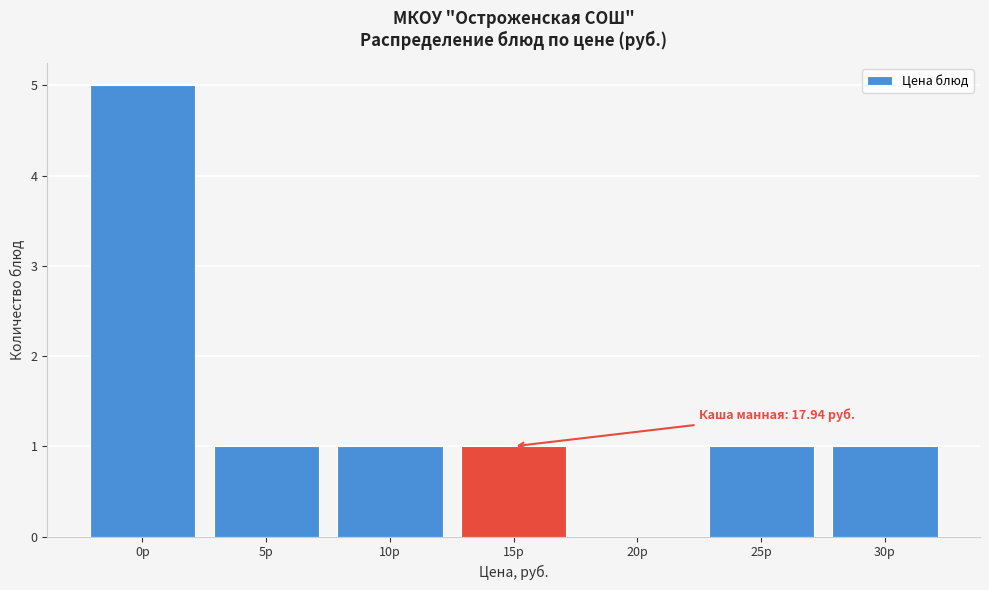

Reading right to left, what are all the values shown in this chart?

30р=1	25р=1	20р=0	15р=1	10р=1	5р=1	0р=5